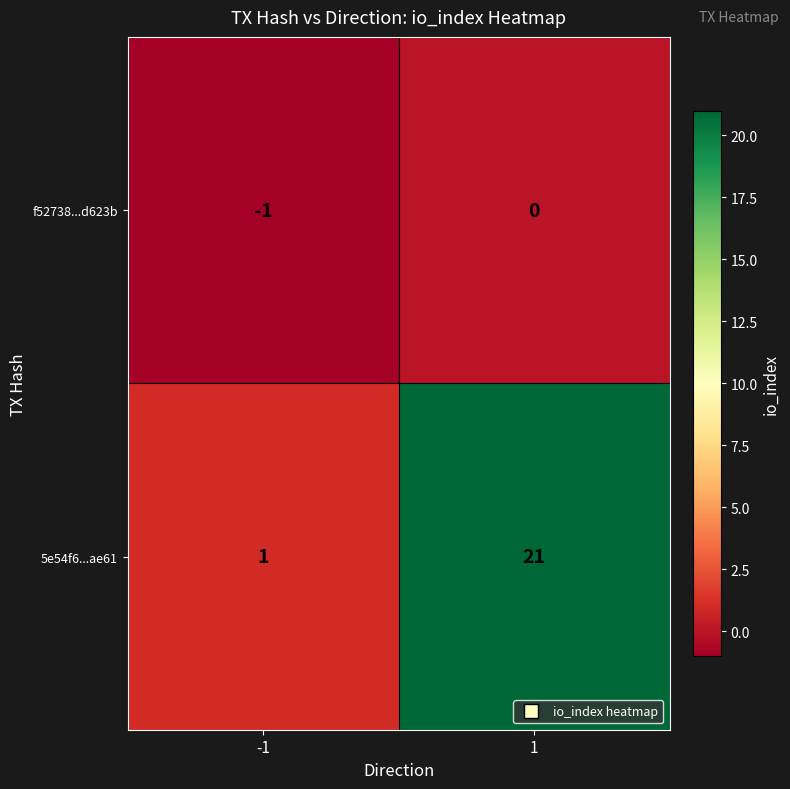

What is the sum of the 5e54f6...ae61 values at -1 and 1?

22